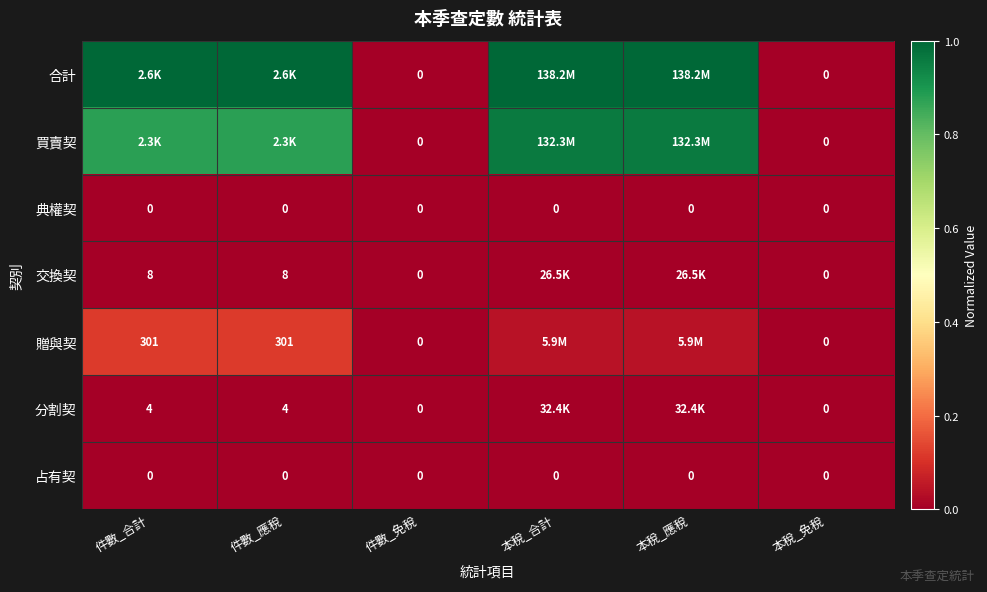

Is the value of 占有契 at 件數_應稅 greater than the value of 分割契 at 本稅_免稅?

No